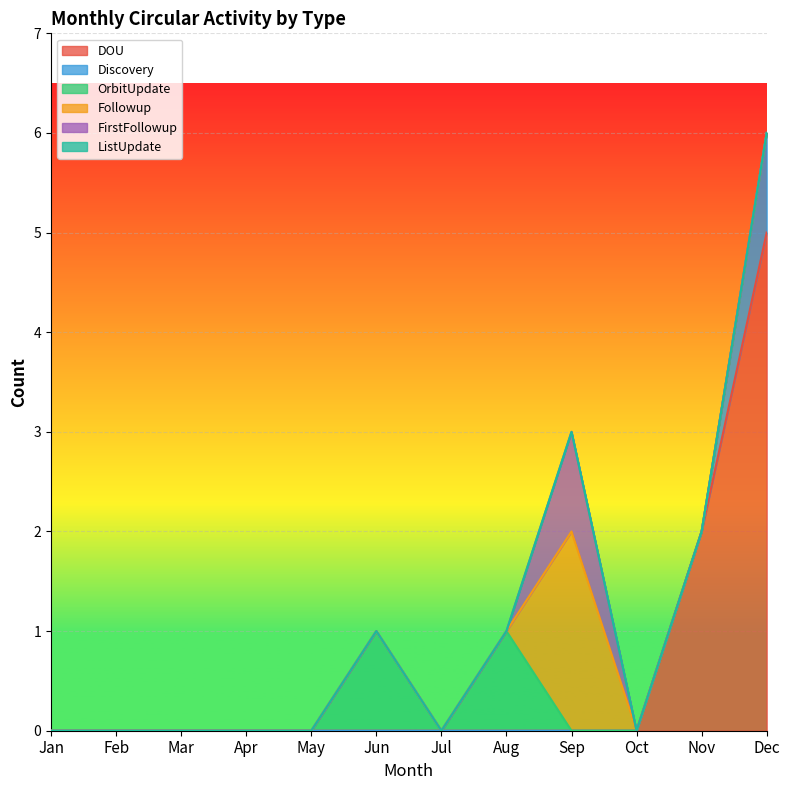

Which series has the largest total across all categories?

DOU